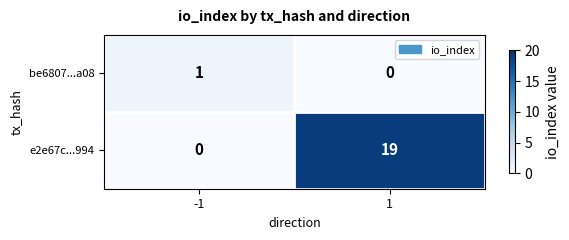

Which series has the largest total across all categories?

e2e67c...994